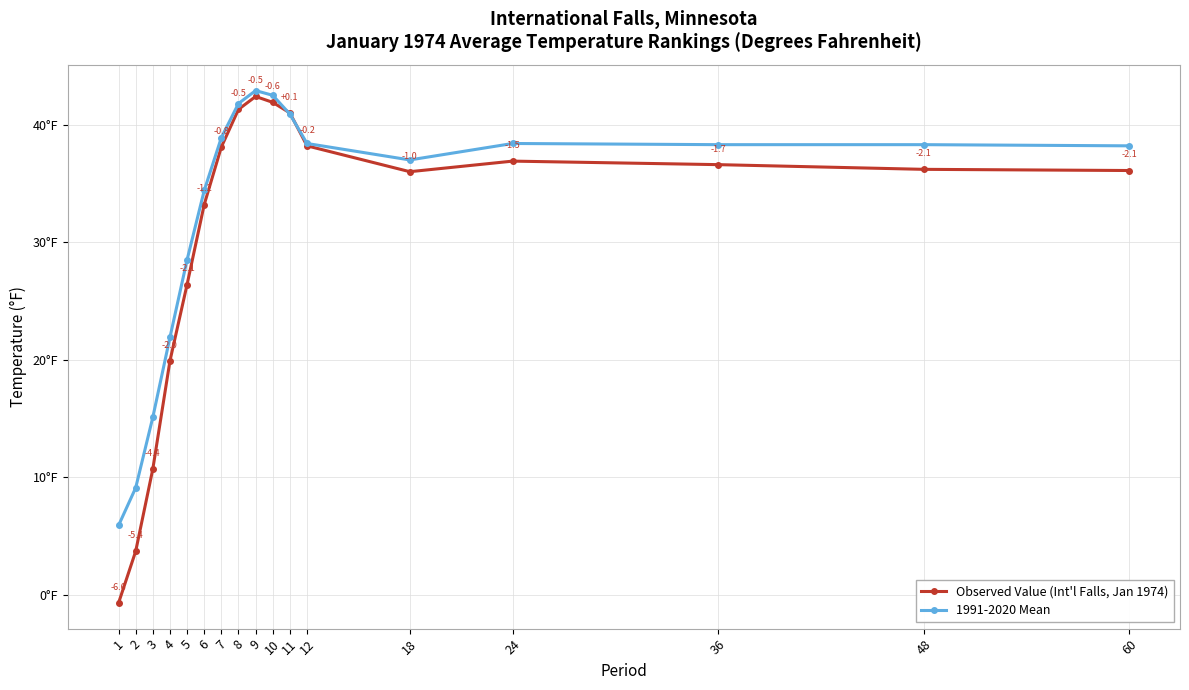

Is the value of 1991-2020 Mean at 10 greater than the value of Observed Value (Int'l Falls, Jan 1974) at 48?

Yes